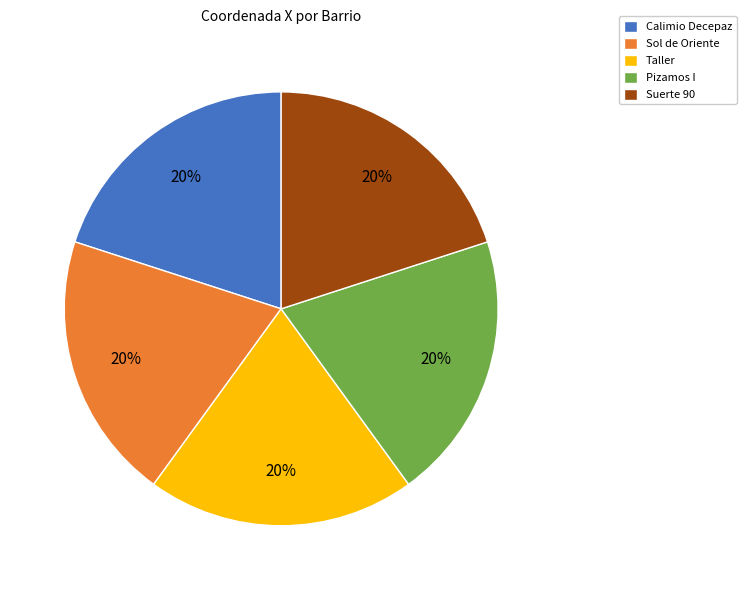

Count the number of slices in the pie.

5